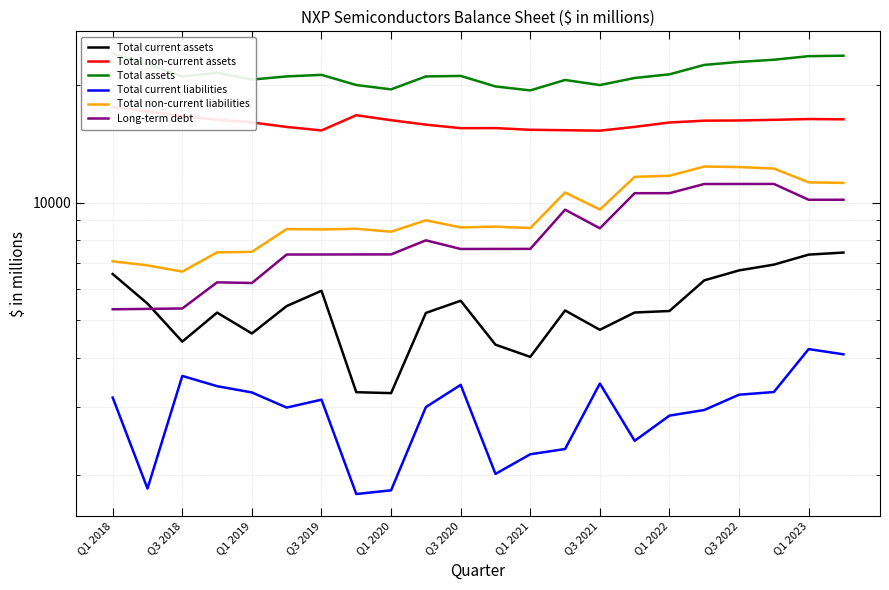

What is the difference between the second highest and minimum values in the Total assets series?

4403